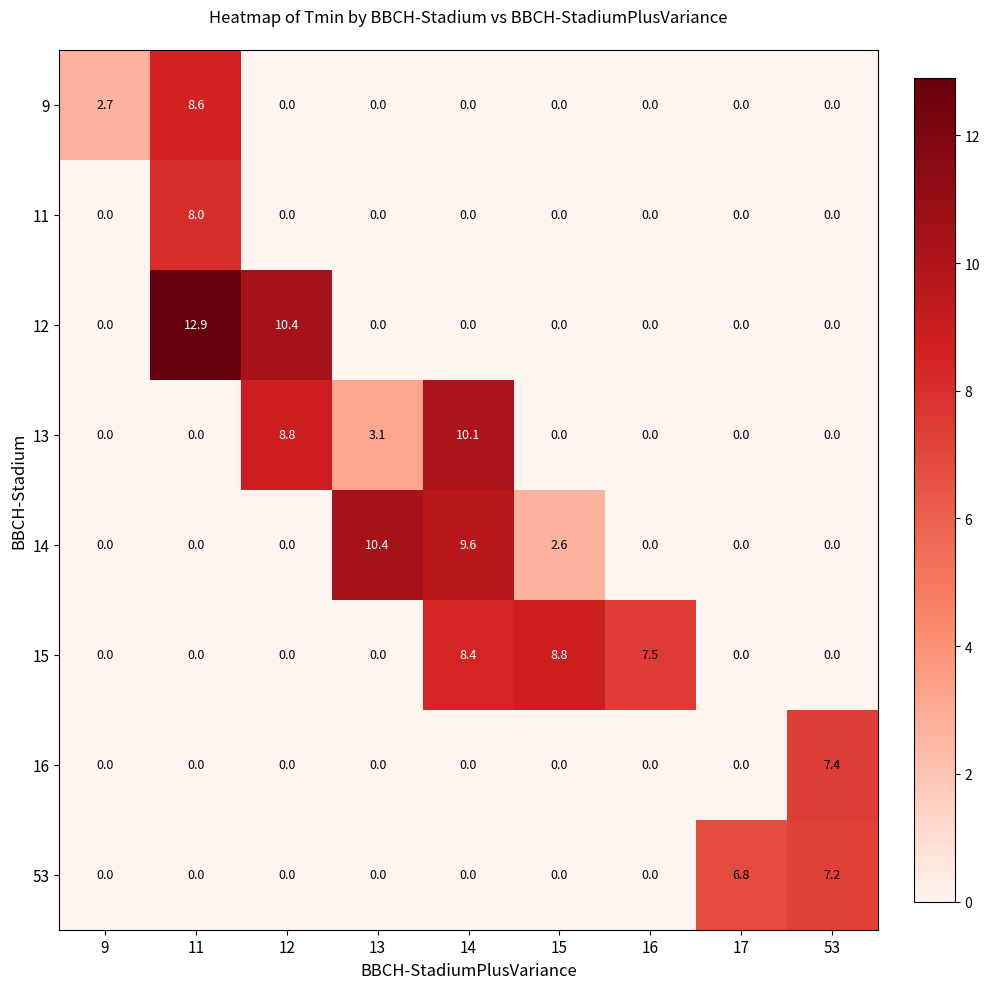

At which category is the sum across all series the highest?

11